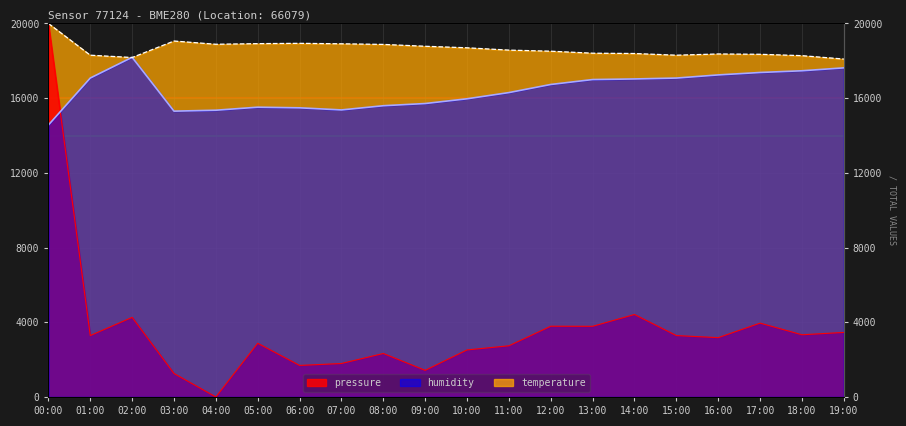

Where is the first local maximum for humidity?

02:00